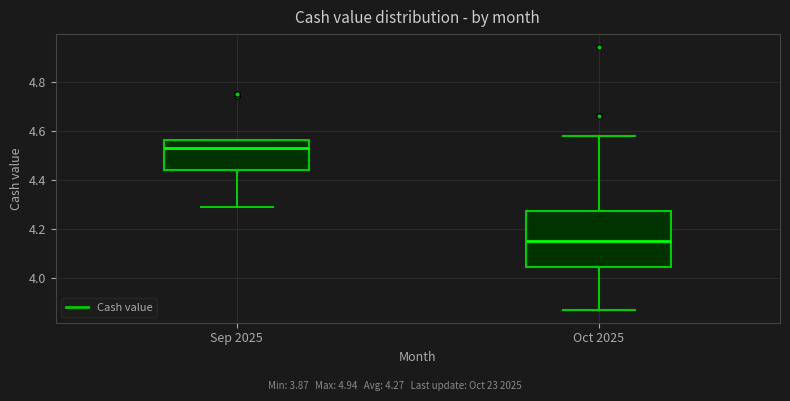

Which box has the lowest median line?

Oct 2025